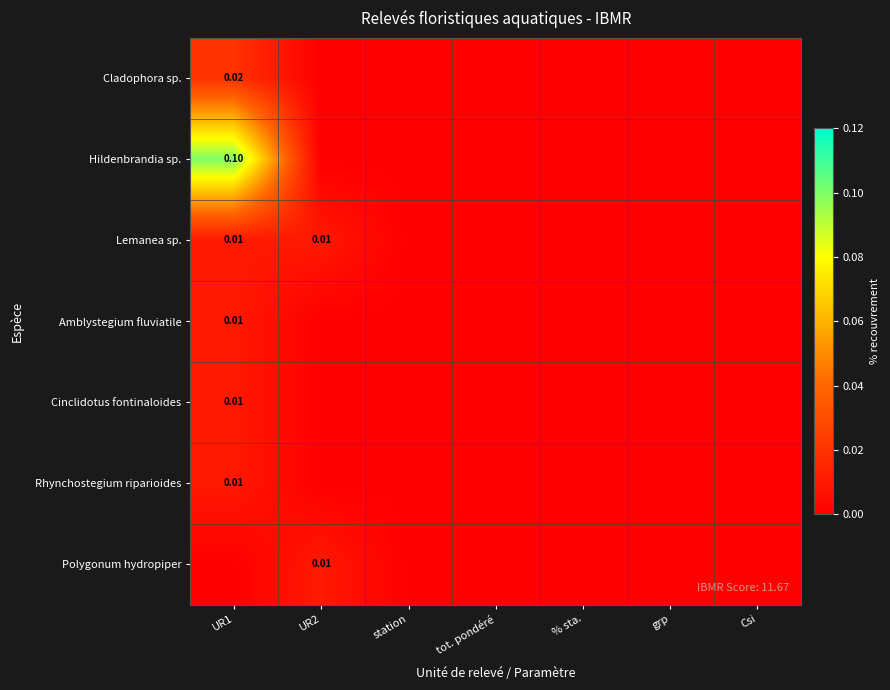

True or false: Amblystegium fluviatile has a value of 0.0 at UR1.

True